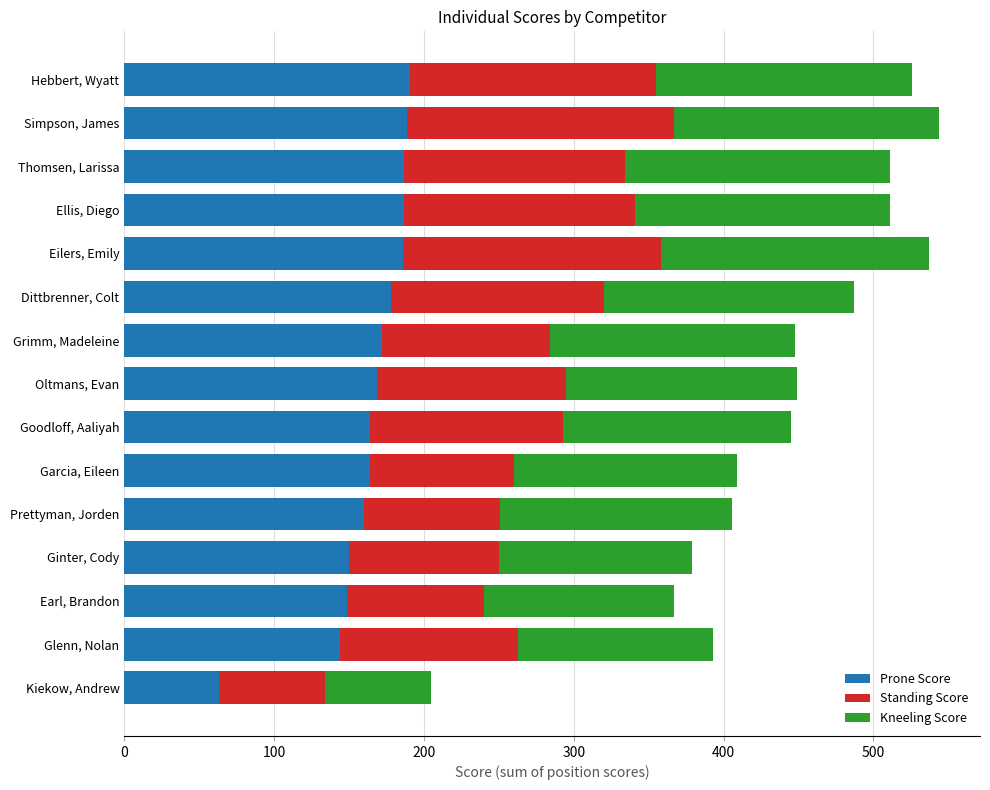

What is the minimum value for Prone Score?

63